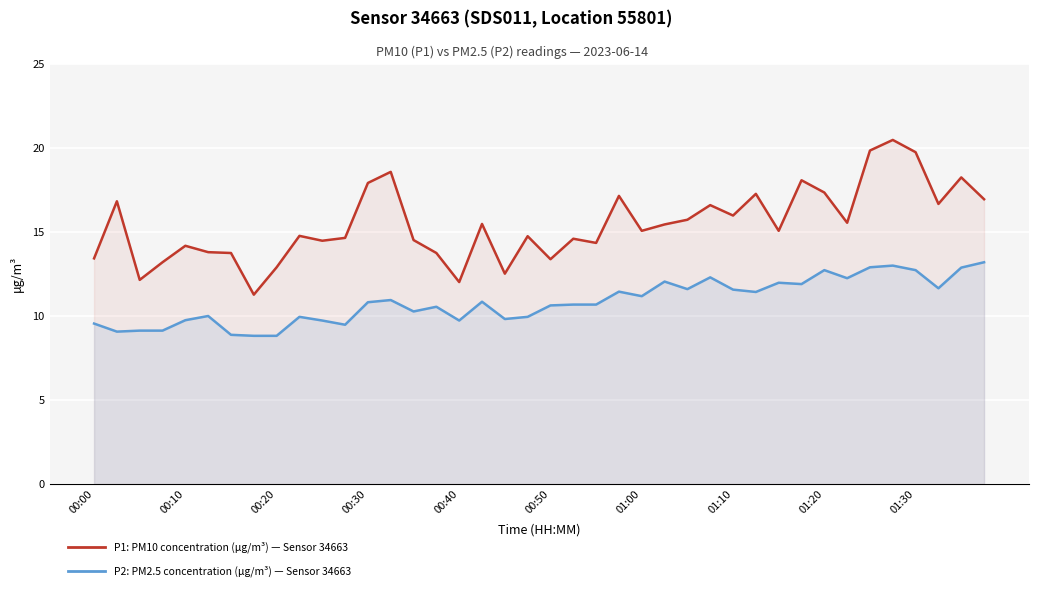

The P1: PM10 (μg/m³) series shows 13.8 at 15. True or false?

True